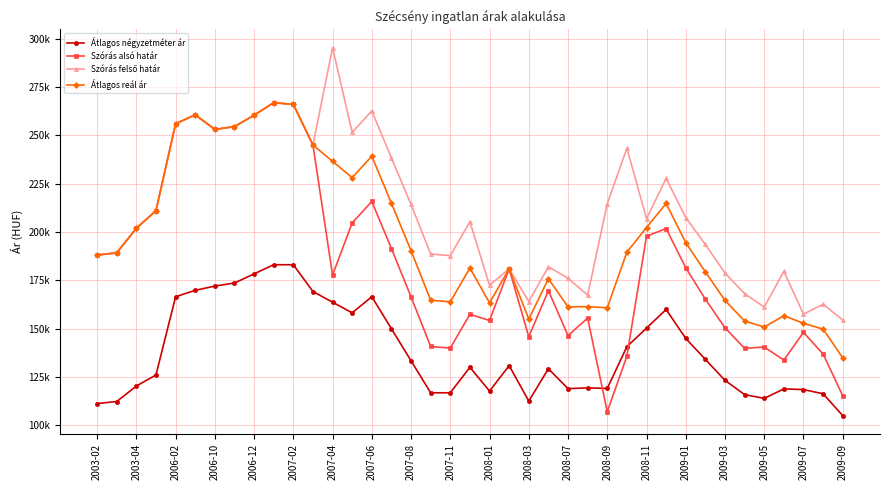

Reading left to right, what are all the values shown in this chart?

Átlagos négyzetméter ár: 111320	112389	120387	126100	166549	169859	172065	173641	178370	183098	183098	169248	163732	158216	166549	150000	133450	116901	116901	130080	117780	130959	112631	129322	119035	119449	119140	140738	150349	159960	145000	134166	123333	115944	114025	118916	118559	116399	105091
Szórás alsó határ: 188084	189239	201938	211041	255984	260619	253037	254509	260405	266867	265991	244986	177778	204719	215798	191472	166465	140840	140005	157506	154272	180979	145867	169713	146471	155523	107088	135839	197795	201788	181527	165273	150488	139881	140562	133810	148104	136959	115359
Szórás felső határ: 188084	189239	201938	211041	255984	260619	253037	254509	260405	266867	265991	244986	295296	251525	262604	238278	214267	188642	187807	205308	172484	180979	164079	182007	176083	167361	214568	243319	206885	227716	207455	193557	178772	168165	161208	179686	157532	162671	154535
Átlagos reál ár: 188084	189239	201938	211041	255984	260619	253037	254509	260405	266867	265991	244986	236537	228122	239201	214875	190366	164741	163906	181407	163378	180979	154973	175860	161277	161442	160828	189579	202340	214752	194491	179415	164630	154023	150885	156748	152818	149815	134947